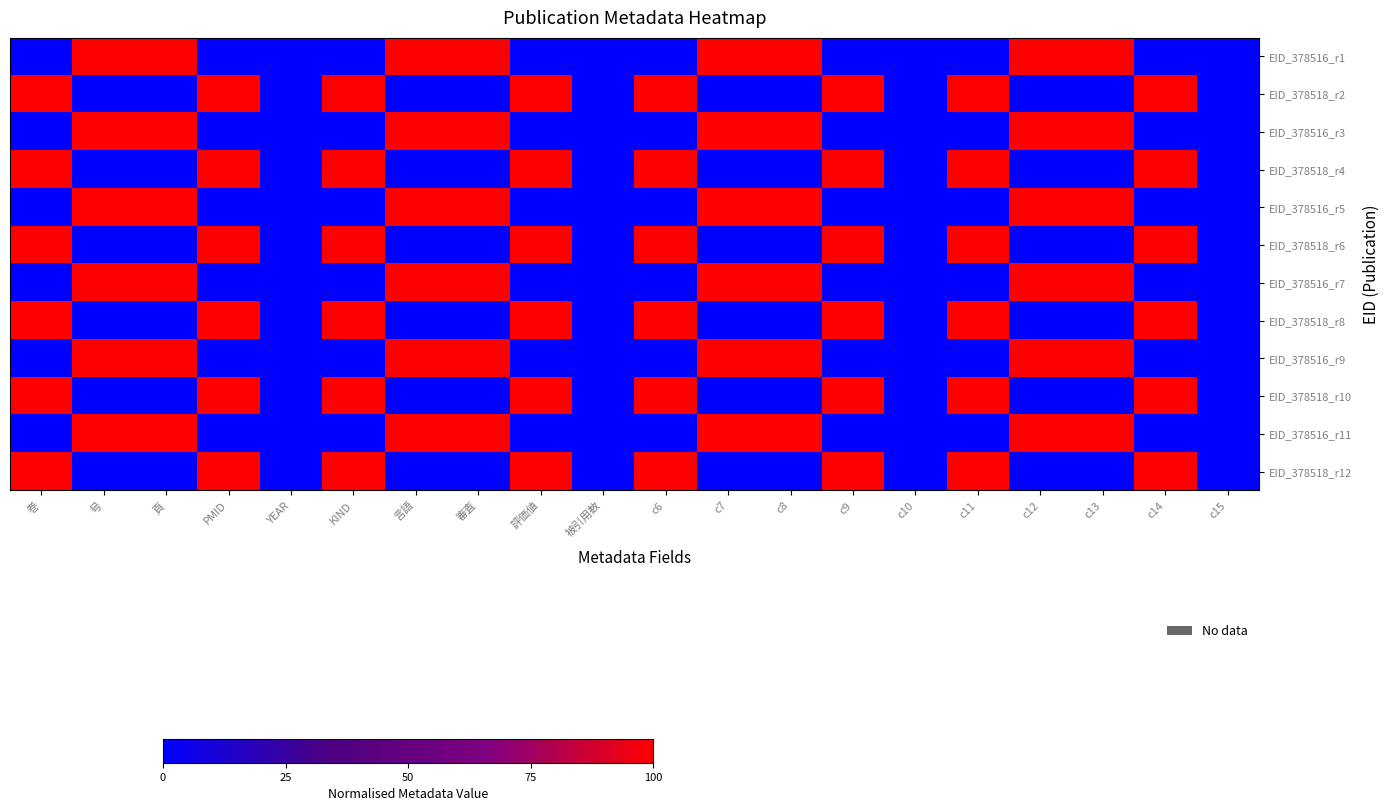

At how many categories does at least one series exceed 38?

16